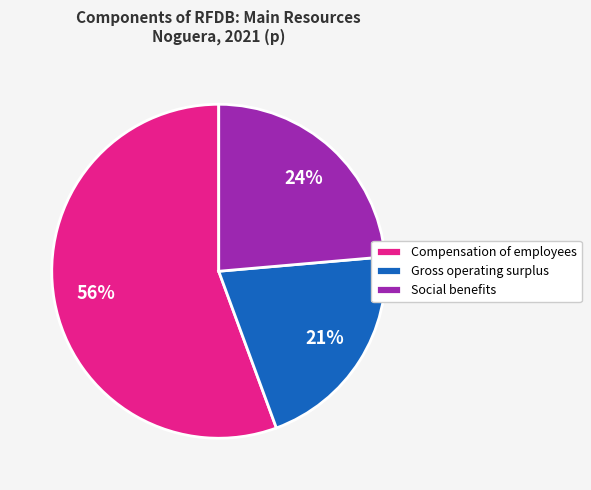

The Gross operating surplus slice represents 21% of the pie. True or false?

True